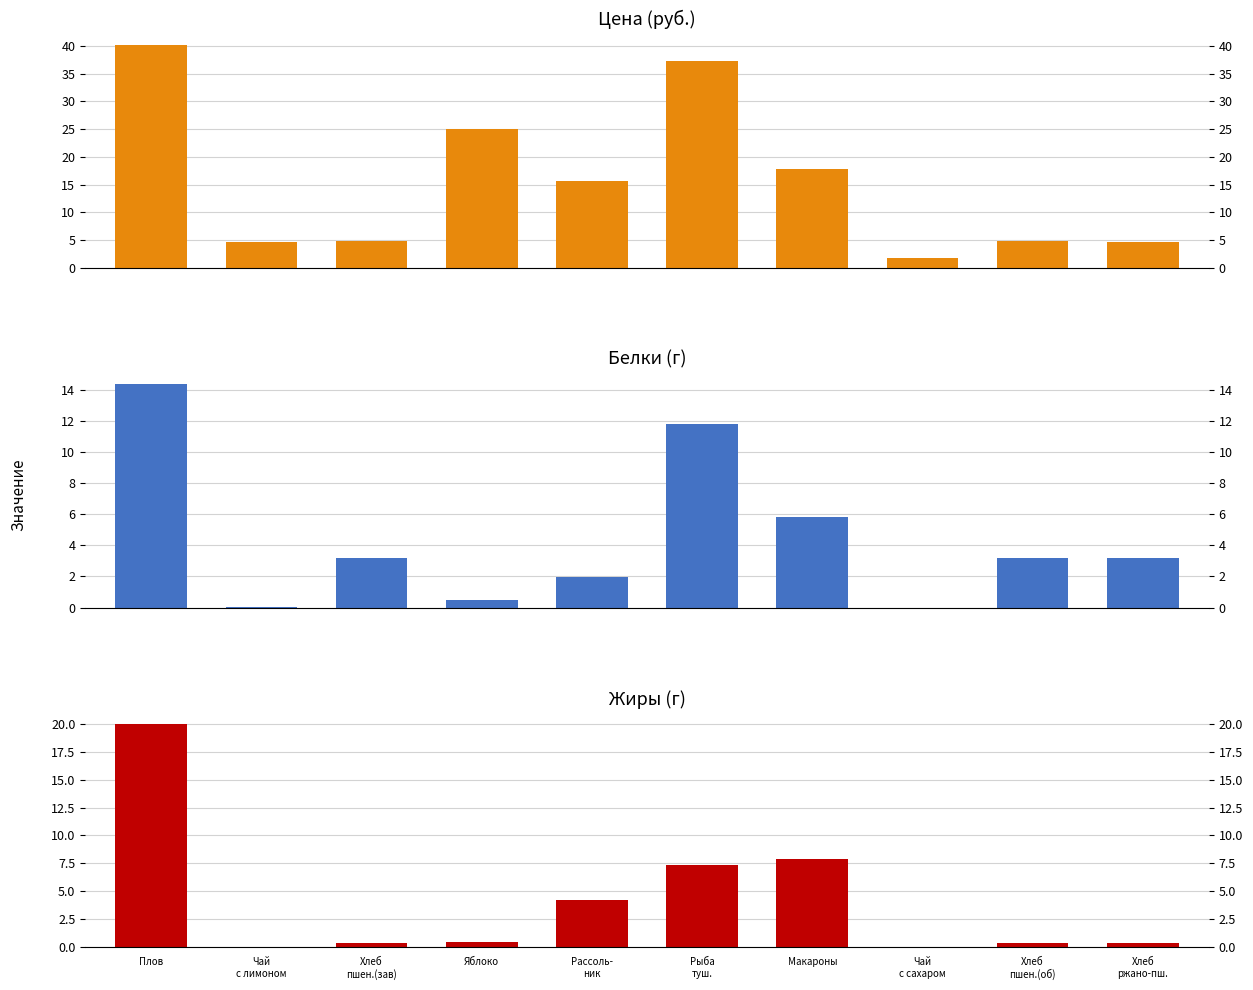

Between Хлеб
пшен.(зав) and Яблоко, which is larger?

Яблоко